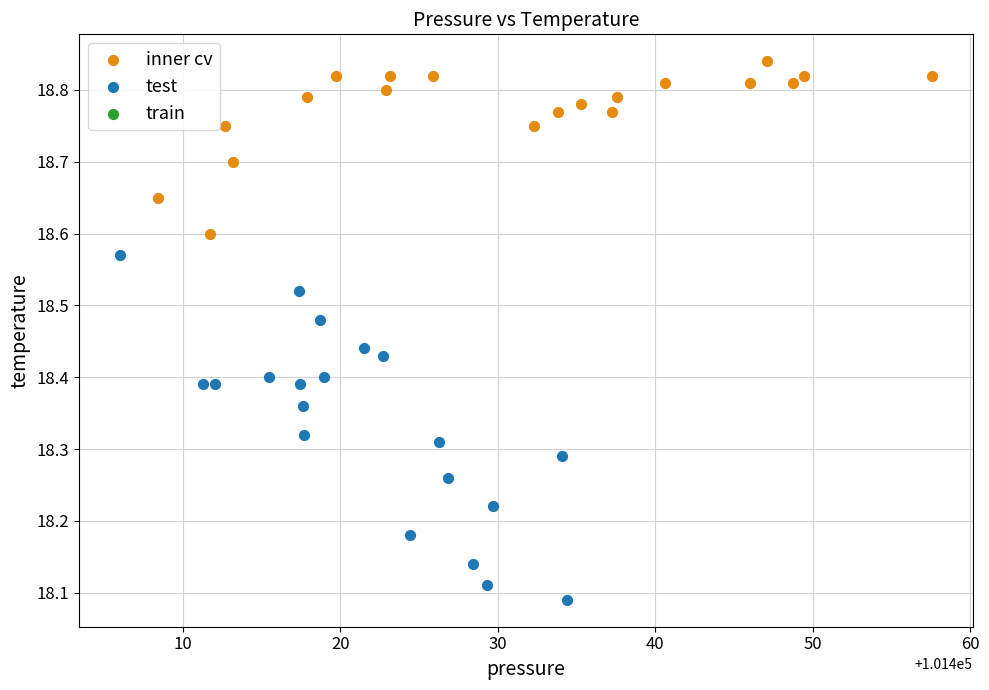

Which series contains the lowest Y value?

test